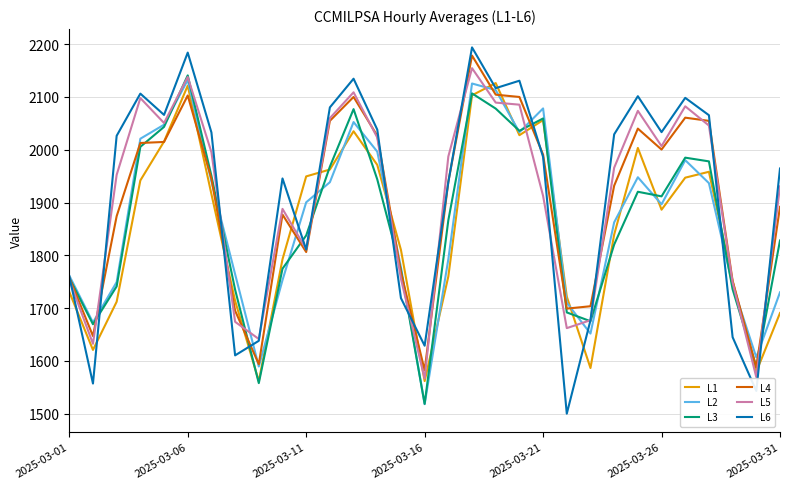

Count the number of categories in the chart.

31